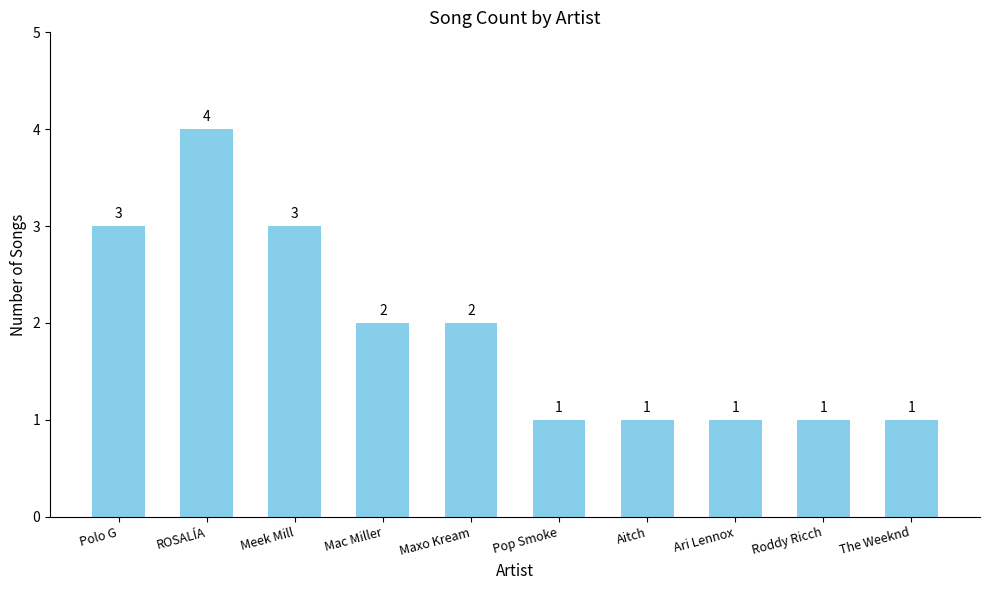

What is the approximate value at Maxo Kream?

2